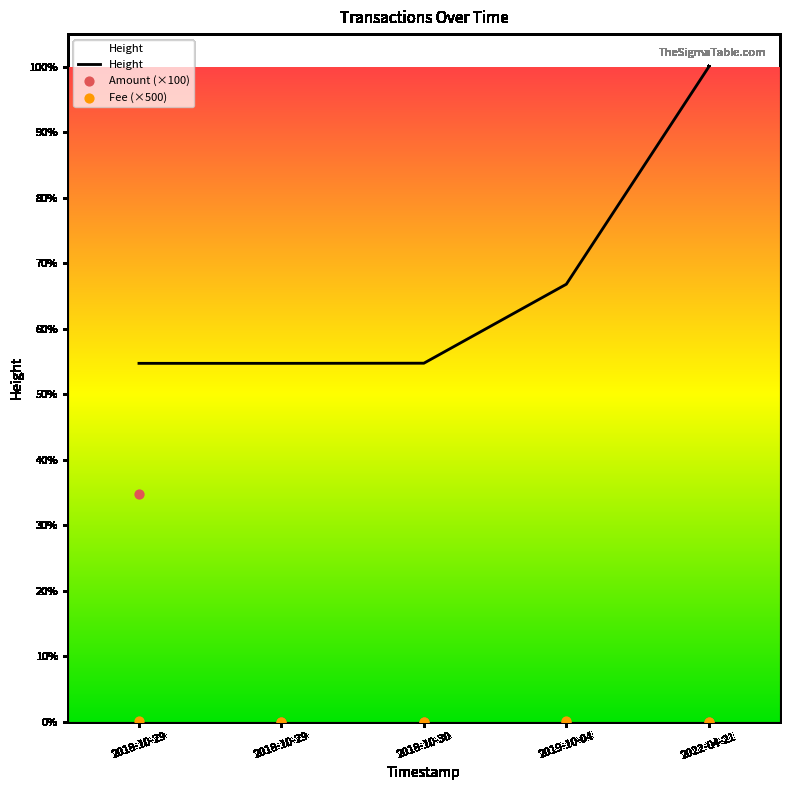

Which series has the widest spread of Y values?

Height